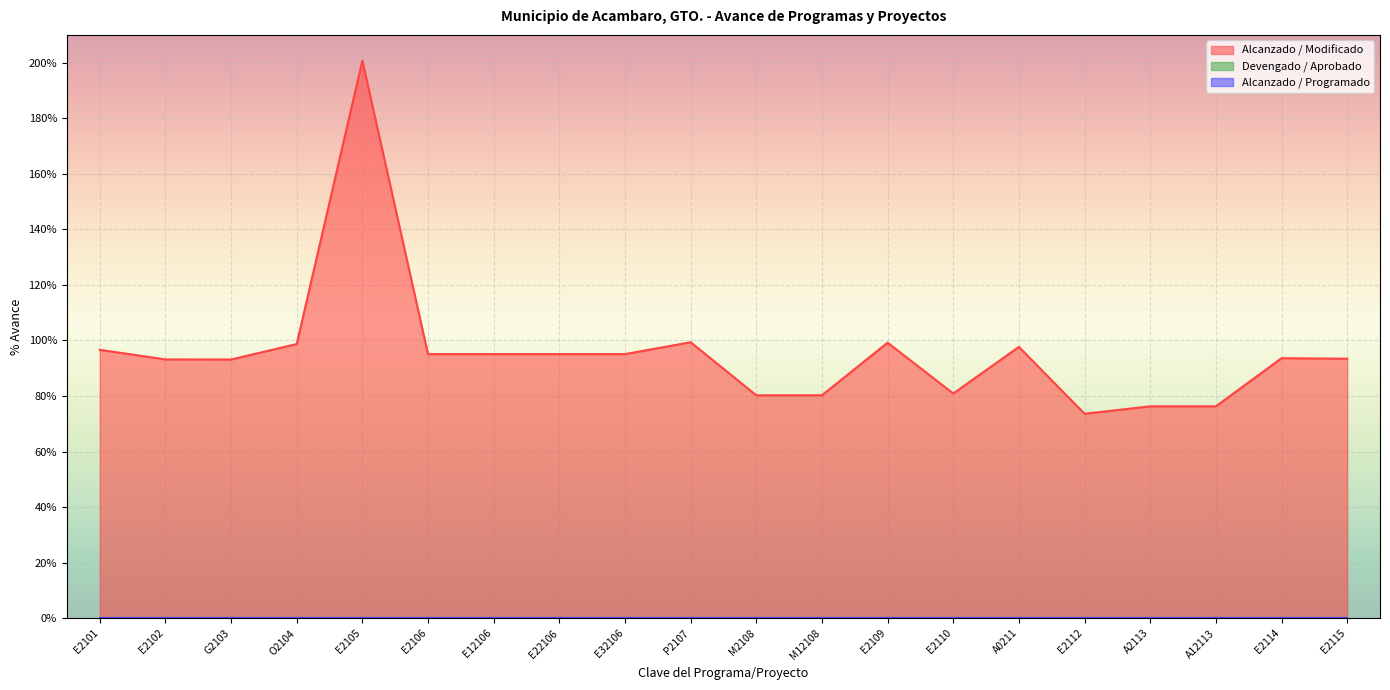

Reading left to right, what are all the values shown in this chart?

Alcanzado / Modificado: E2101=96.6	E2102=93.2	G2103=93.1	O2104=98.7	E2105=200.7	E2106=95.1	E12106=95.1	E22106=95.1	E32106=95.1	P2107=99.4	M2108=80.3	M12108=80.3	E2109=99.2	E2110=80.9	A0211=97.7	E2112=73.6	A2113=76.3	A12113=76.3	E2114=93.6	E2115=93.4
Devengado / Aprobado: E2101=0.0	E2102=0.0	G2103=0.0	O2104=0.0	E2105=0.0	E2106=0.0	E12106=0.0	E22106=0.0	E32106=0.0	P2107=0.0	M2108=0.0	M12108=0.0	E2109=0.0	E2110=0.0	A0211=0.0	E2112=0.0	A2113=0.0	A12113=0.0	E2114=0.0	E2115=0.0
Alcanzado / Programado: E2101=0.0	E2102=0.0	G2103=0.0	O2104=0.0	E2105=0.0	E2106=0.0	E12106=0.0	E22106=0.0	E32106=0.0	P2107=0.0	M2108=0.0	M12108=0.0	E2109=0.0	E2110=0.0	A0211=0.0	E2112=0.0	A2113=0.0	A12113=0.0	E2114=0.0	E2115=0.0